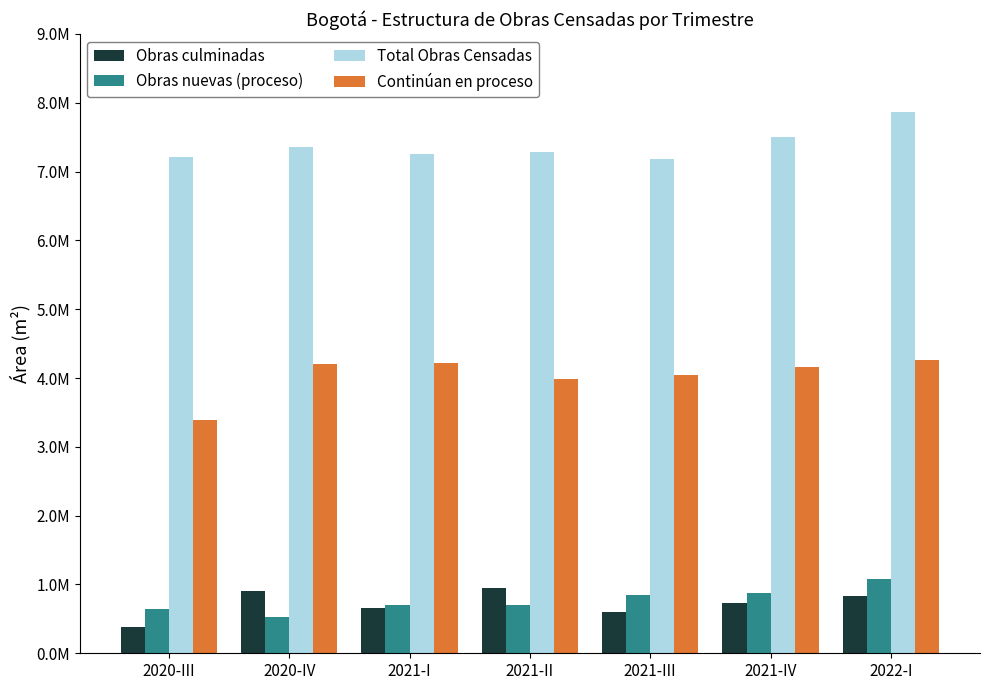

What is the sum of the Obras culminadas values at 2021-III and 2020-IV?

1498748